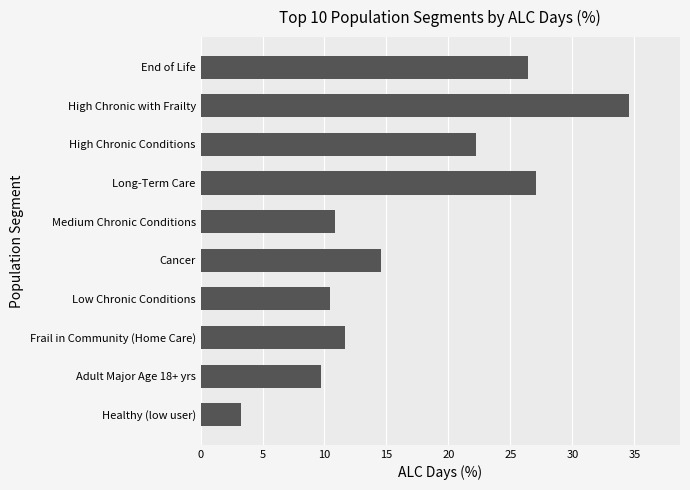

True or false: the data shows 18.9 at Cancer.

False